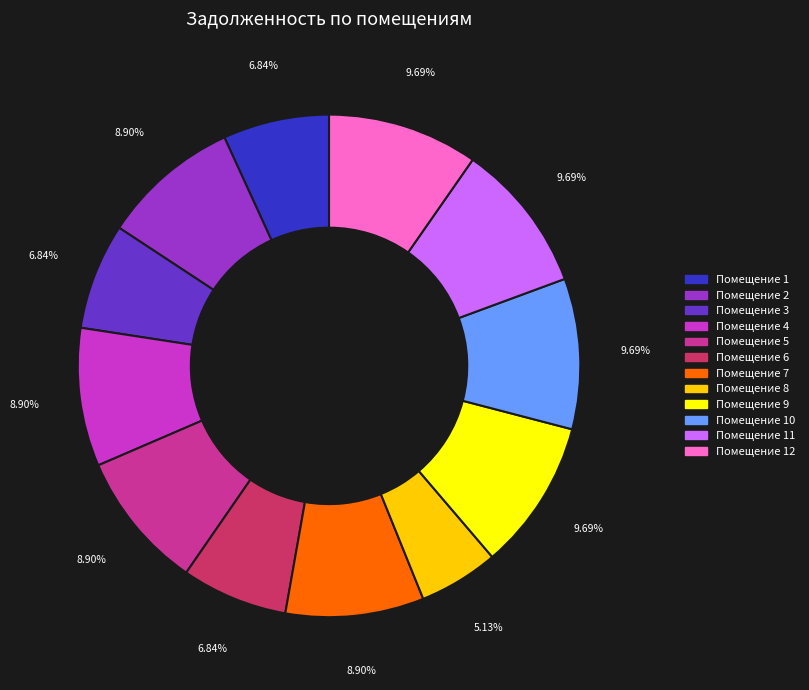

Combined, do Помещение 10 and Помещение 2 account for over 50%?

No